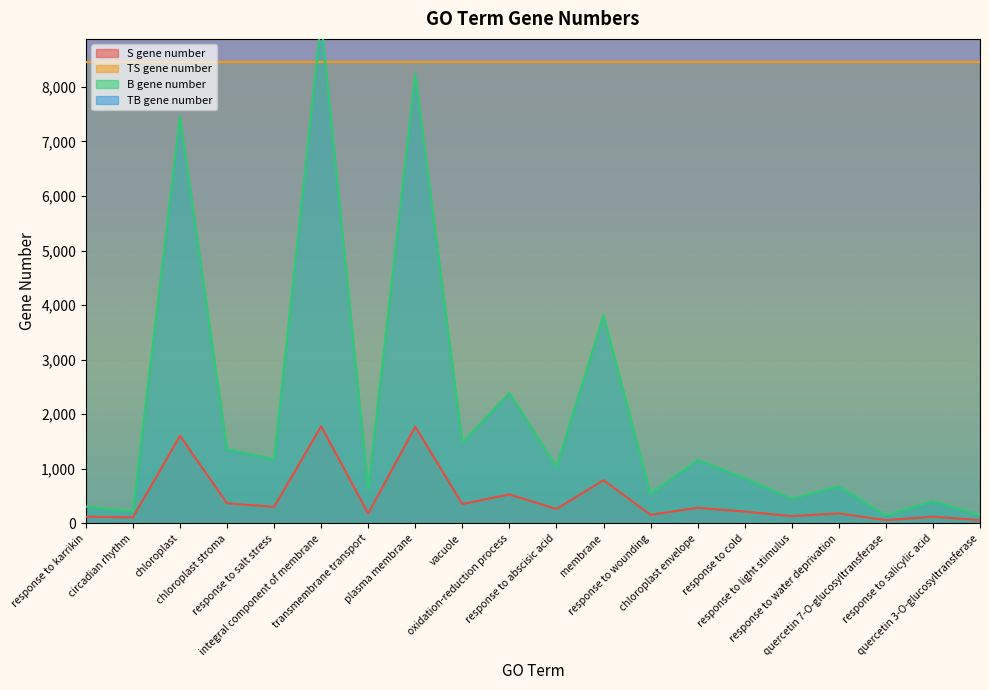

True or false: S gene number has more than 2 points higher than both neighbors.

True